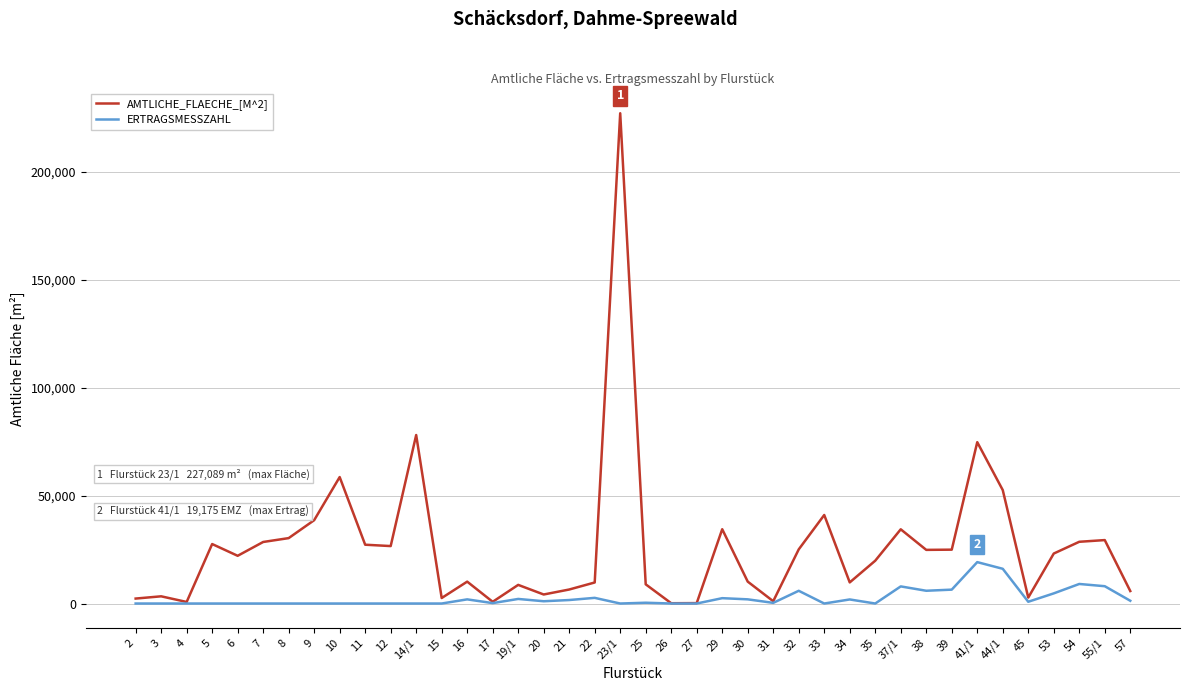

List the series in order of their overall mean, highest first.

AMTLICHE_FLAECHE_[M^2], ERTRAGSMESSZAHL